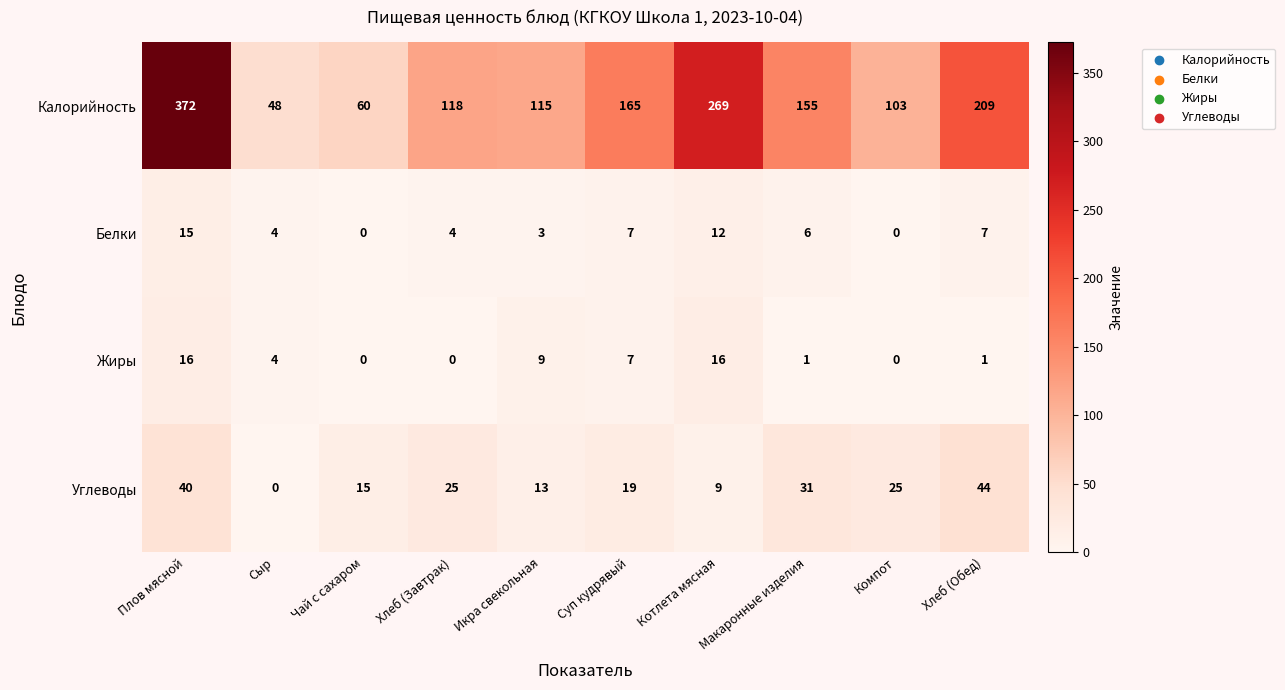

The value of Белки at Котлета мясная is 12. True or false?

True